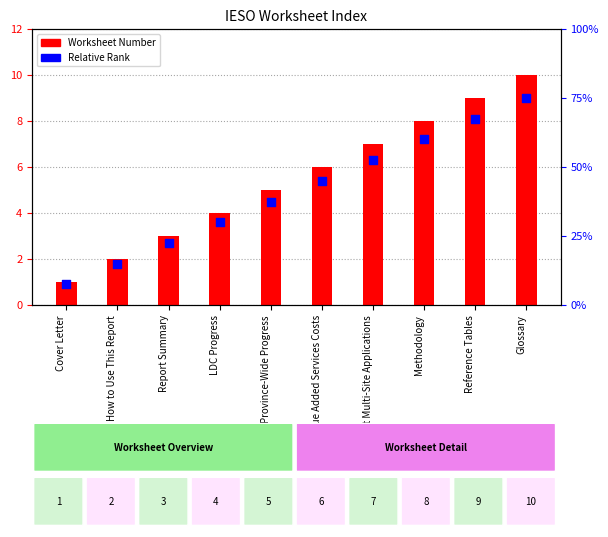

What are all the series names shown in the legend?

Worksheet Number, Relative Rank